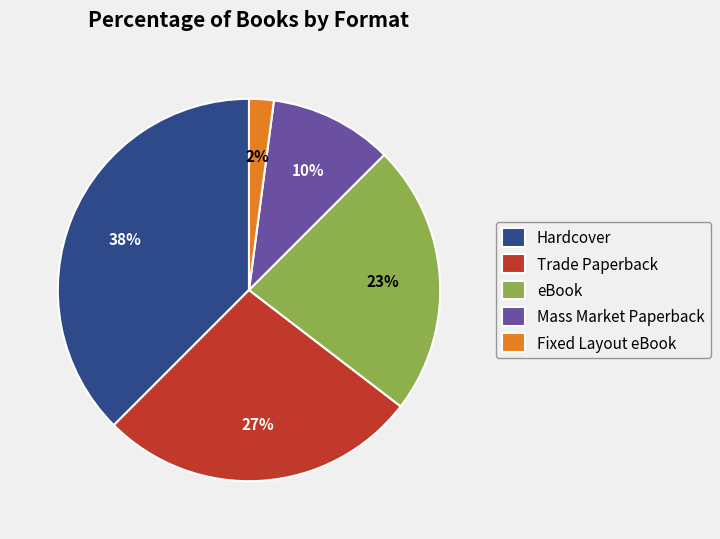

How many slices are in this pie chart?

5